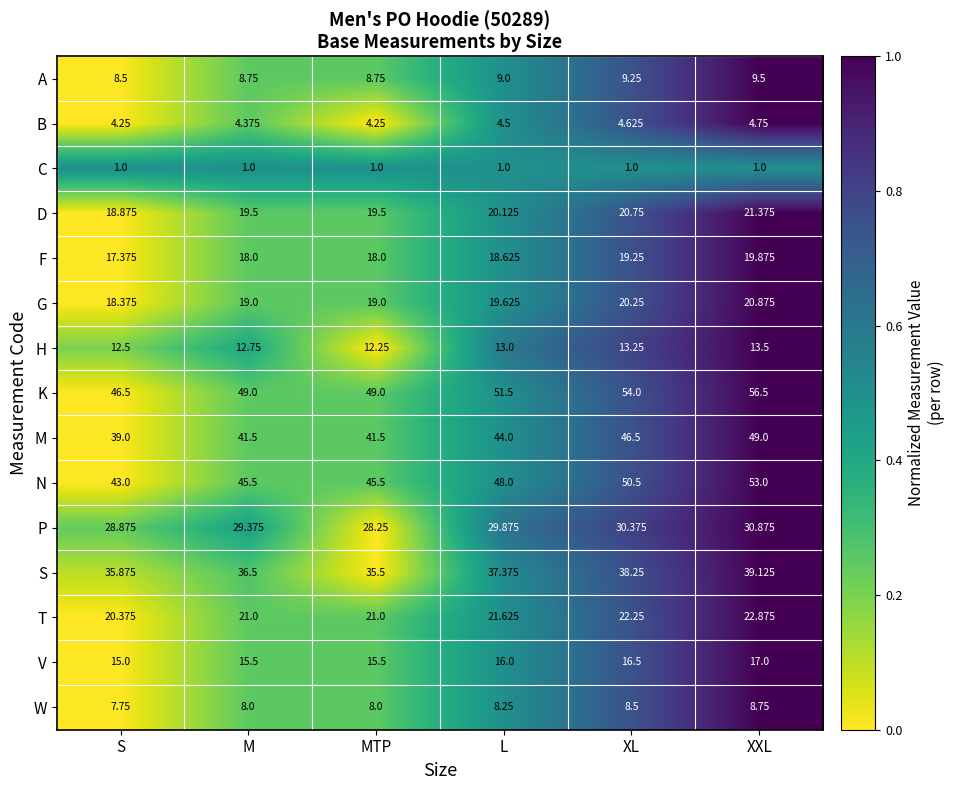

At which label does S reach its peak?

XXL